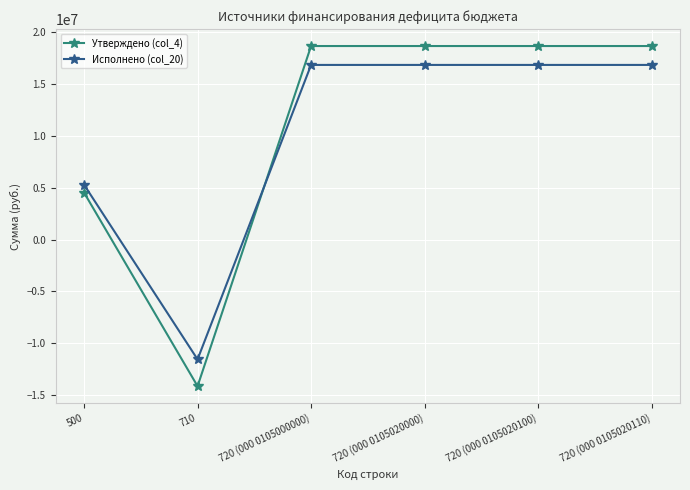

How many intersections are there between Исполнено (col_20) and Утверждено (col_4)?

1